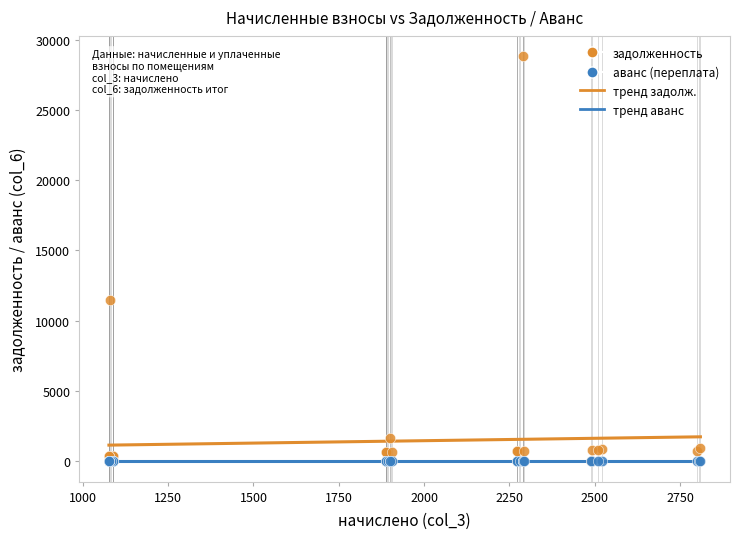

In the задолженность series, what Y value is closest to 14413?

11461.3